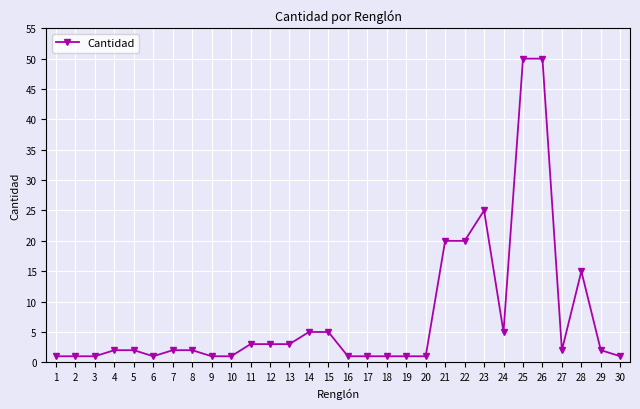

Between 3 and 24, which is larger?

24